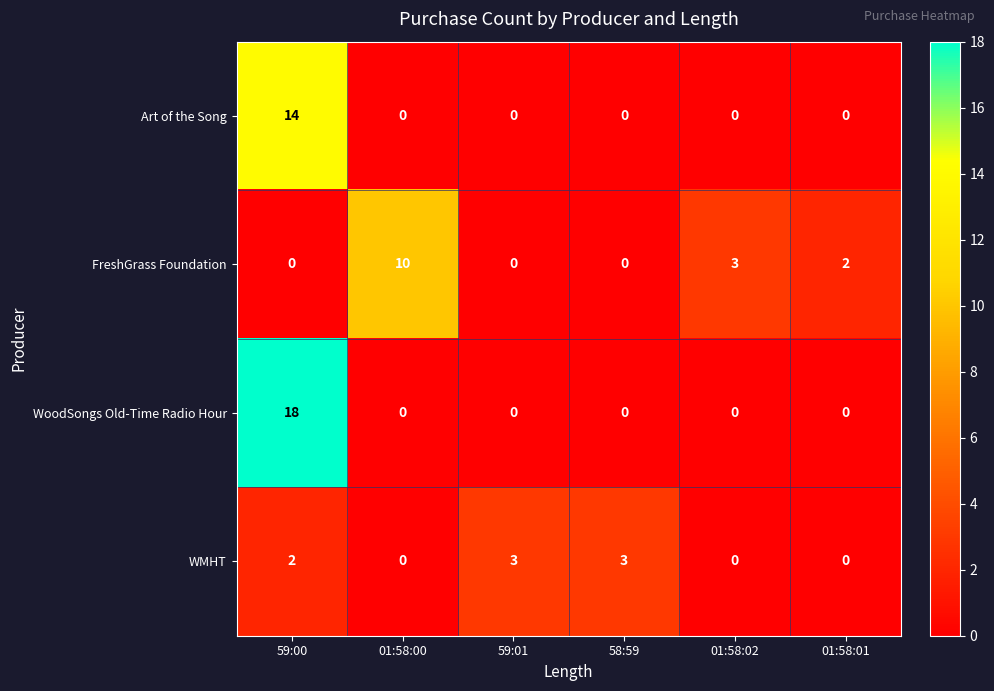

True or false: FreshGrass Foundation has a value of 7 at 01:58:00.

False